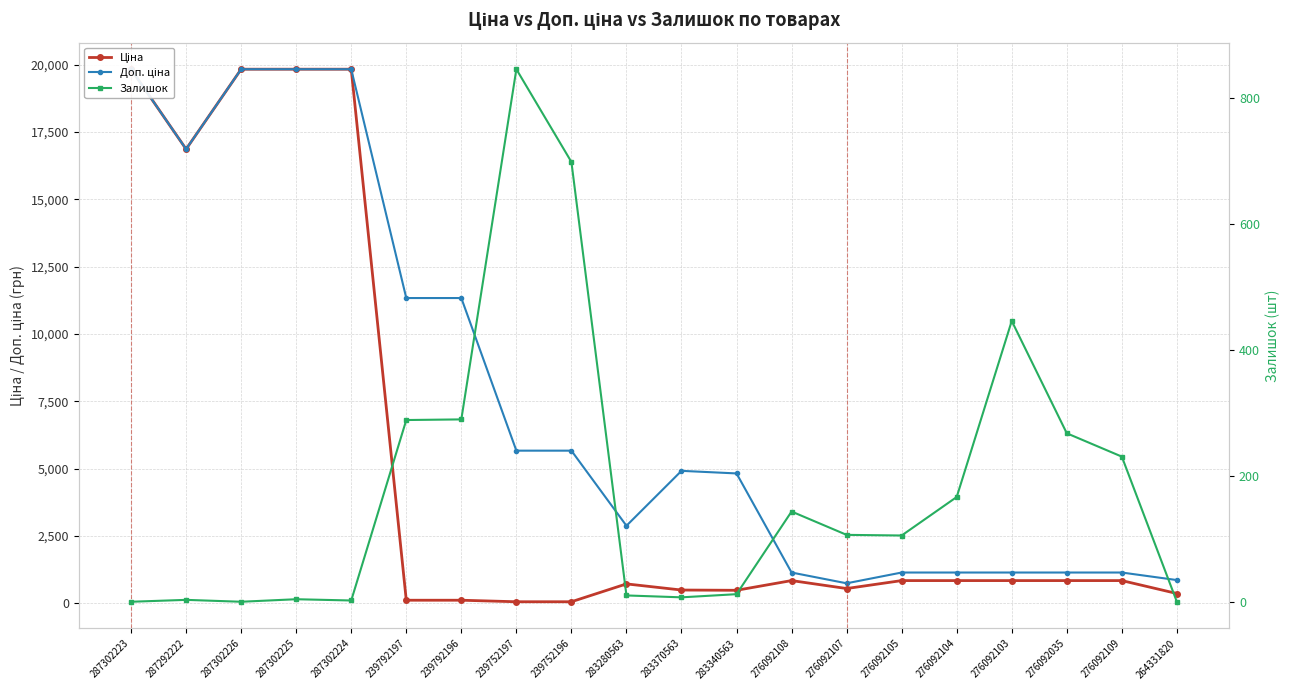

List the labels in order of Доп. ціна value, largest first.

287302223, 287302226, 287302225, 287302224, 287292222, 239792197, 239792196, 239752197, 239752196, 283370563, 283340563, 283280563, 276092108, 276092105, 276092104, 276092103, 276092035, 276092109, 264331820, 276092107